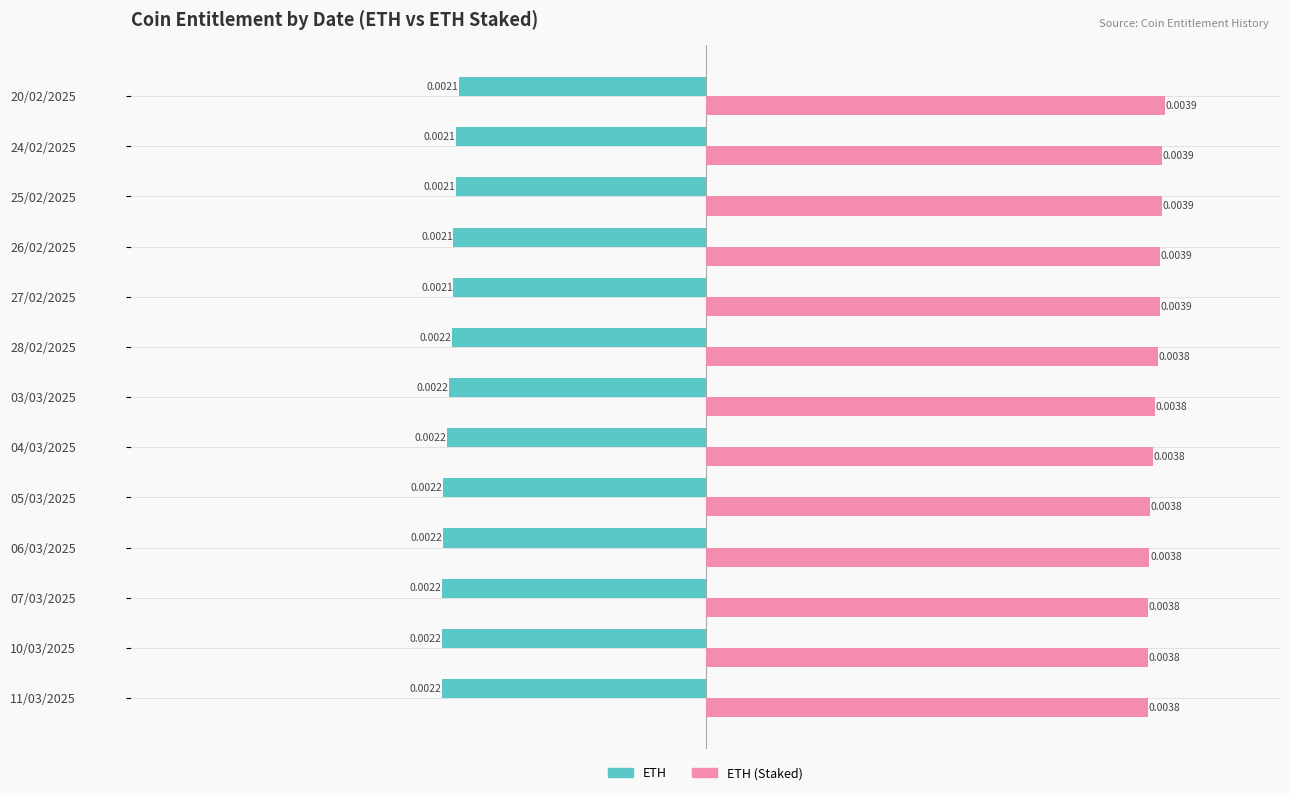

Rank the series by their average value, from highest to lowest.

ETH (Staked), ETH